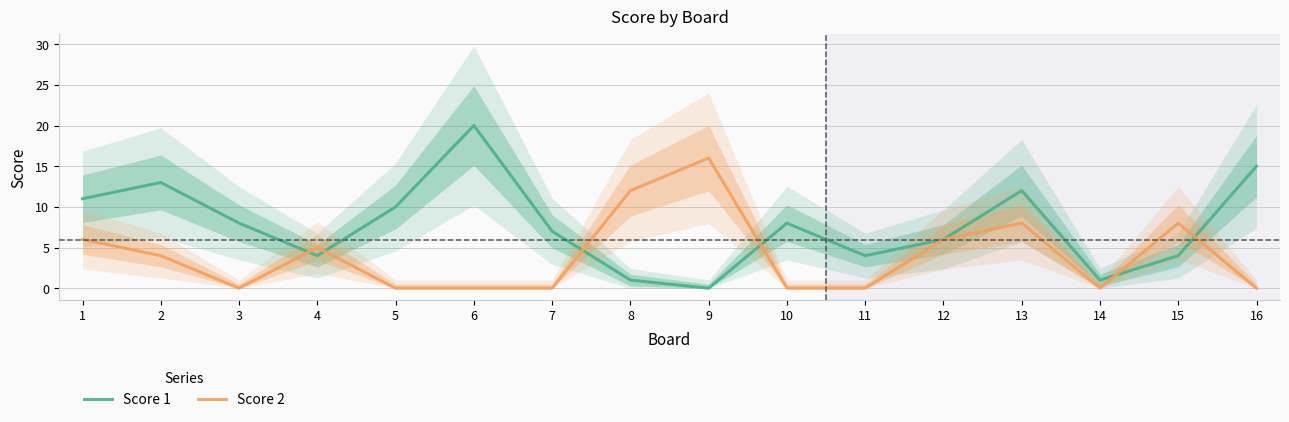

List the labels in order of Score 1 value, largest first.

6, 16, 2, 13, 1, 5, 3, 10, 7, 12, 4, 11, 15, 8, 14, 9